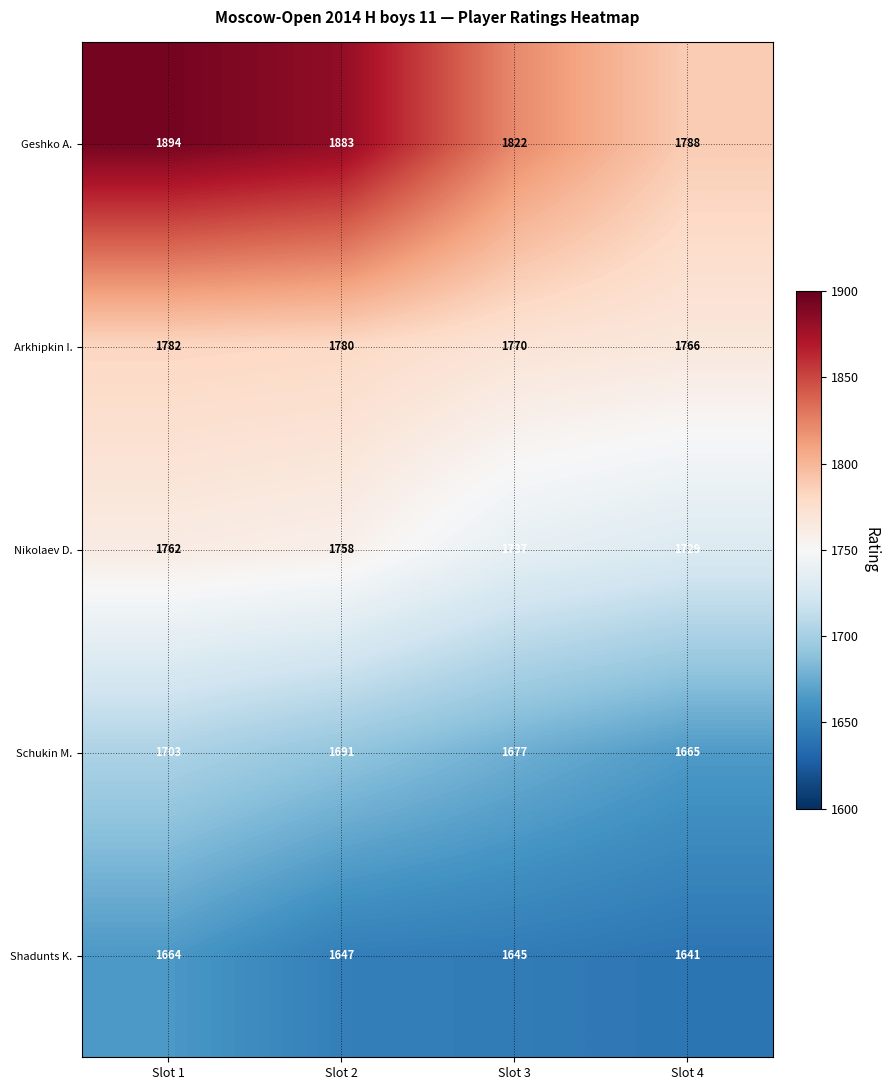

At which label does Shadunts K. first exceed 1647?

Slot 1